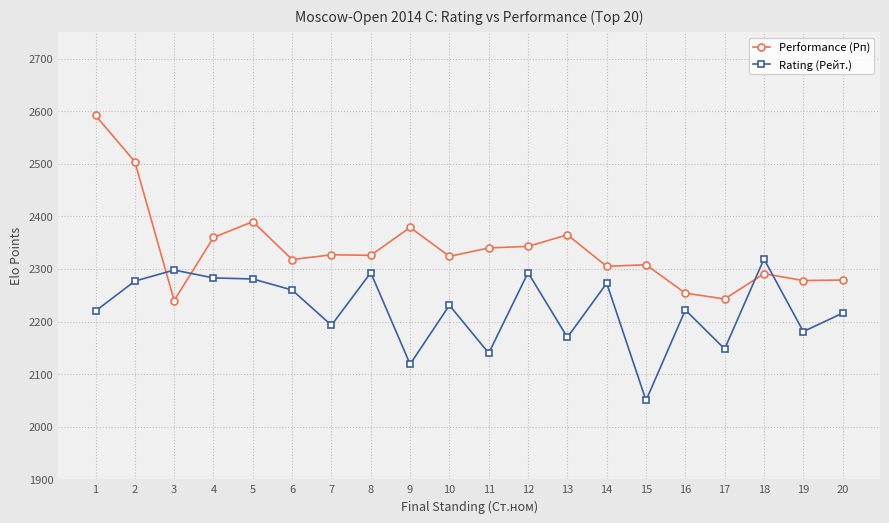

What is the sum of the Rating (Рейт.) values at 16 and 3?

4520